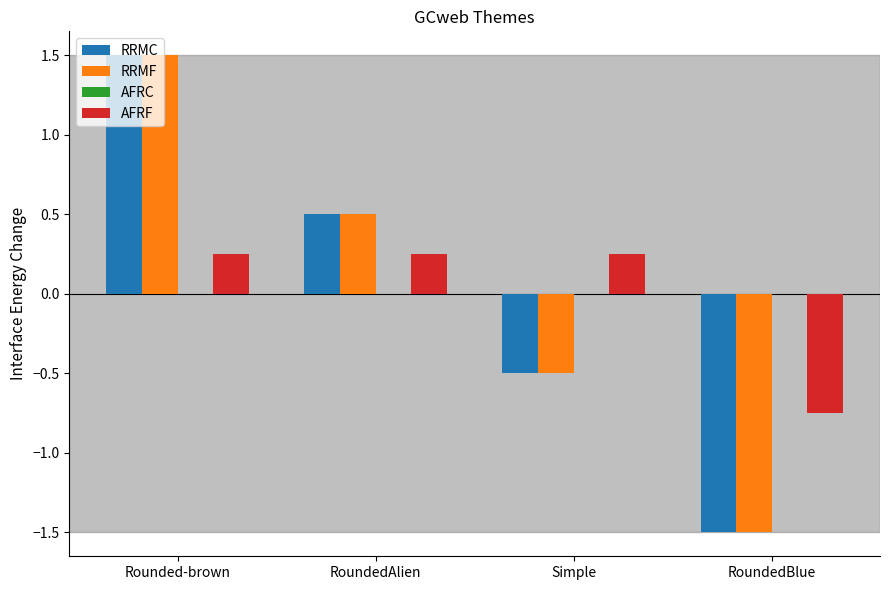

Which category has the lowest value in the AFRF series?

RoundedBlue